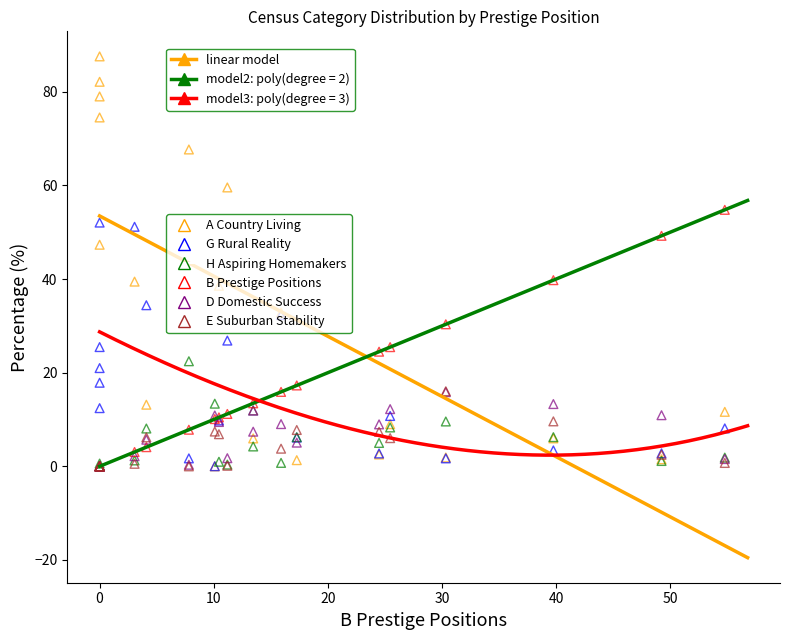

Is the value of E_Suburban_Stability at D_Domestic_Success greater than the value of A_Country_Living at 12?

No